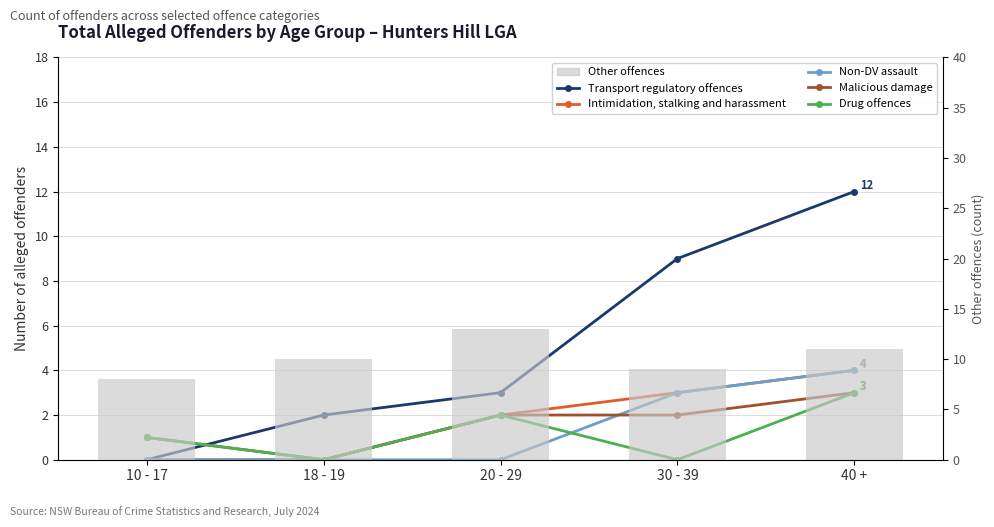

How many data points in Drug offences are less than 1?

2